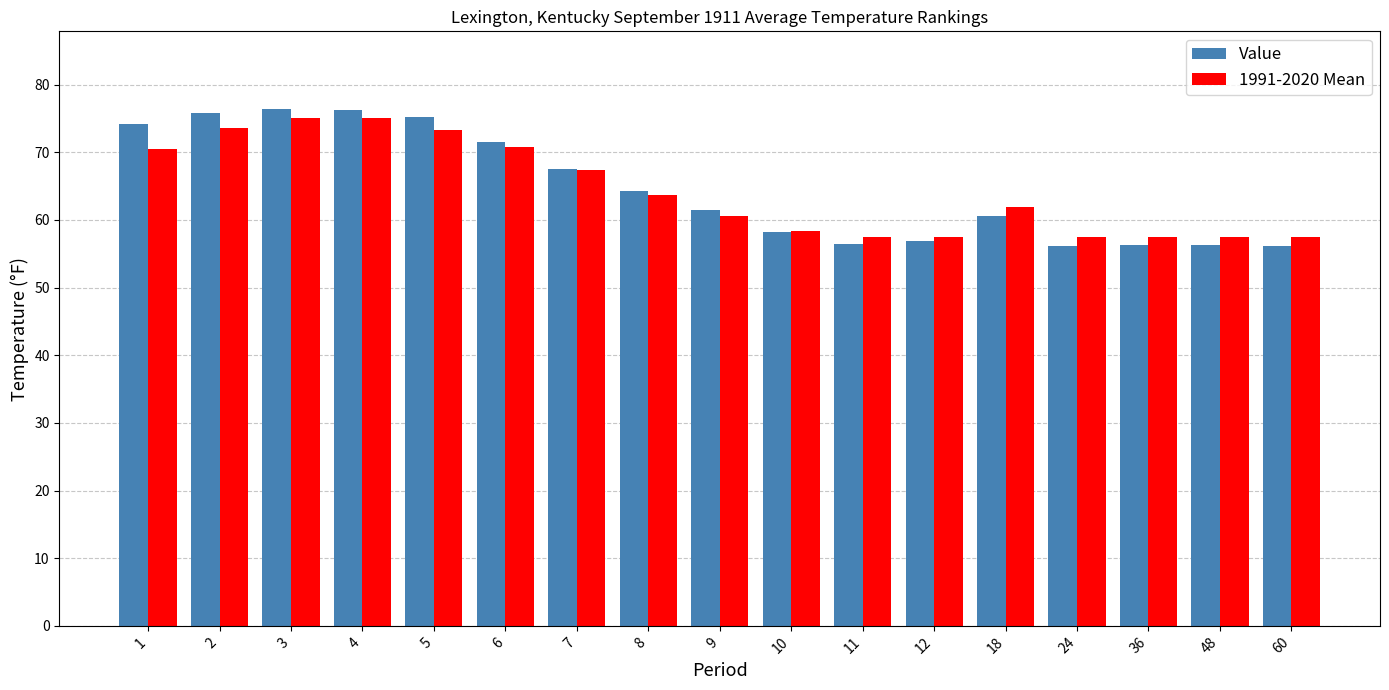

Which series has the largest range (max minus min)?

Value